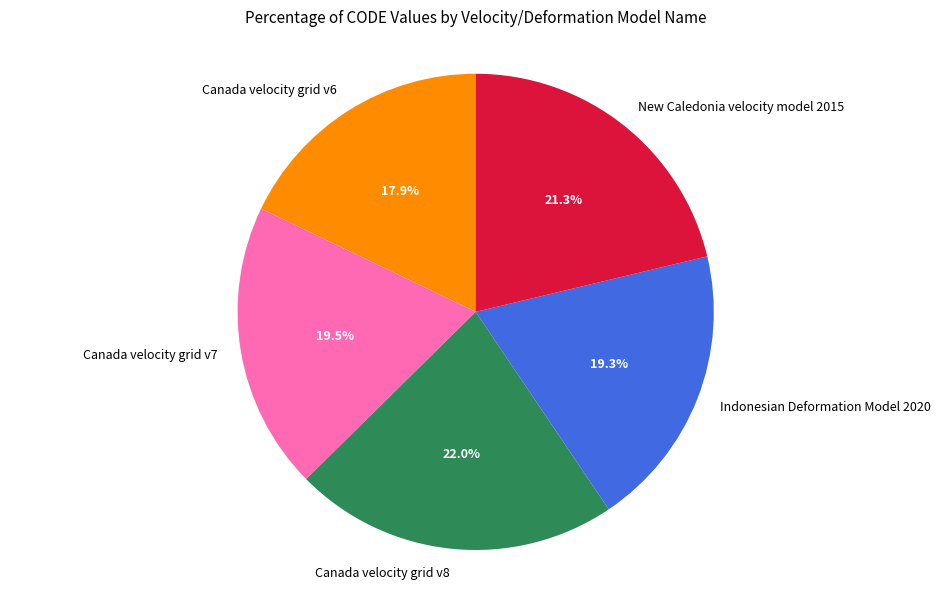

To the nearest percent, what is the difference between the largest and smallest slice percentages?

4%